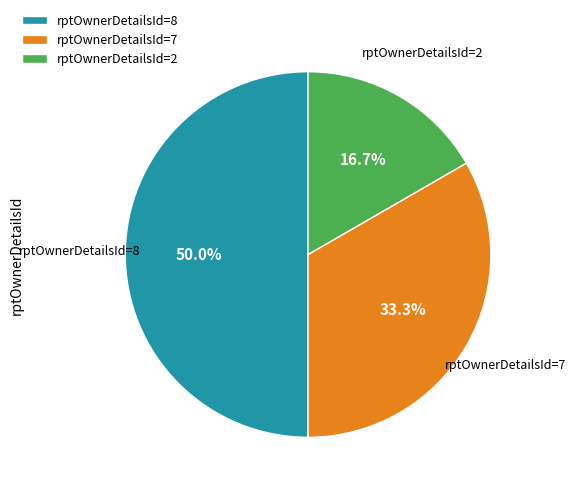

Combined, do rptOwnerDetailsId=2 and rptOwnerDetailsId=8 account for over 50%?

Yes